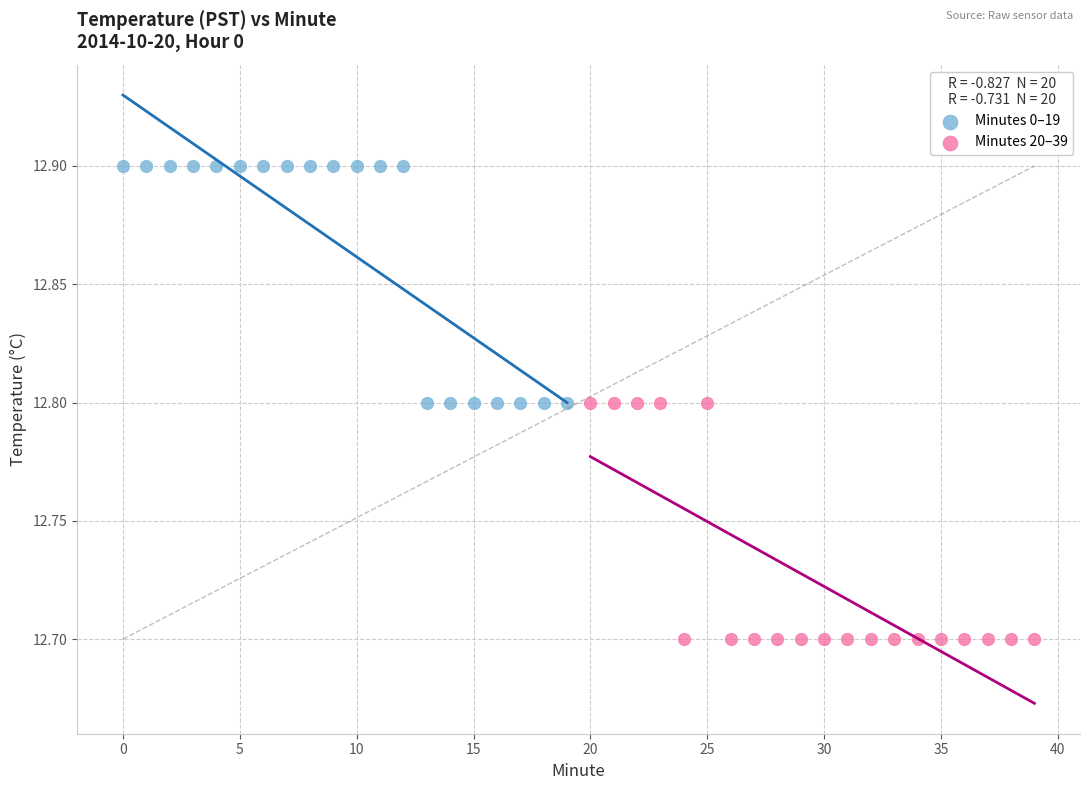

Which series contains the highest Y value?

Minutes 0–19